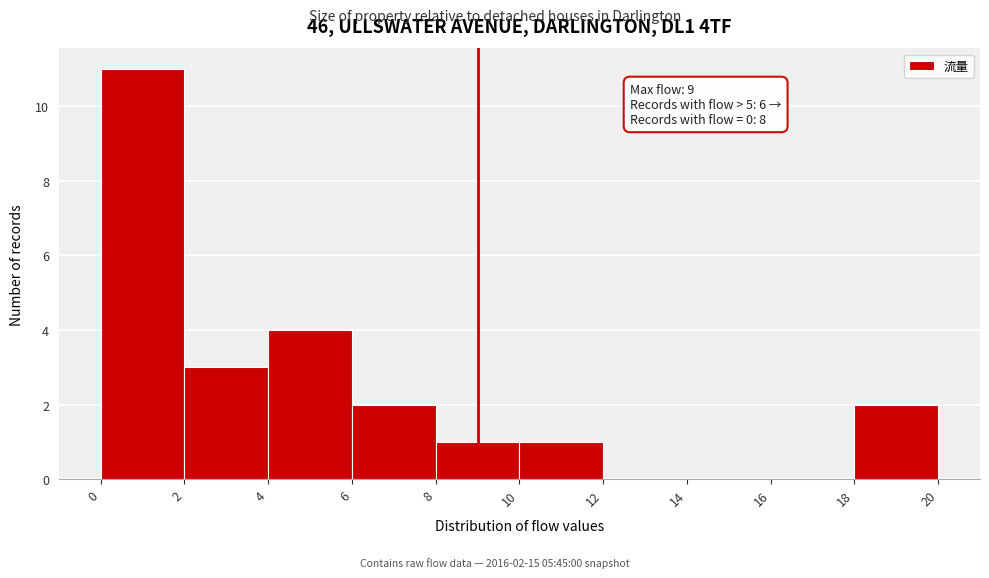

Over which range of the x-axis is the bar tallest?

0 to 2